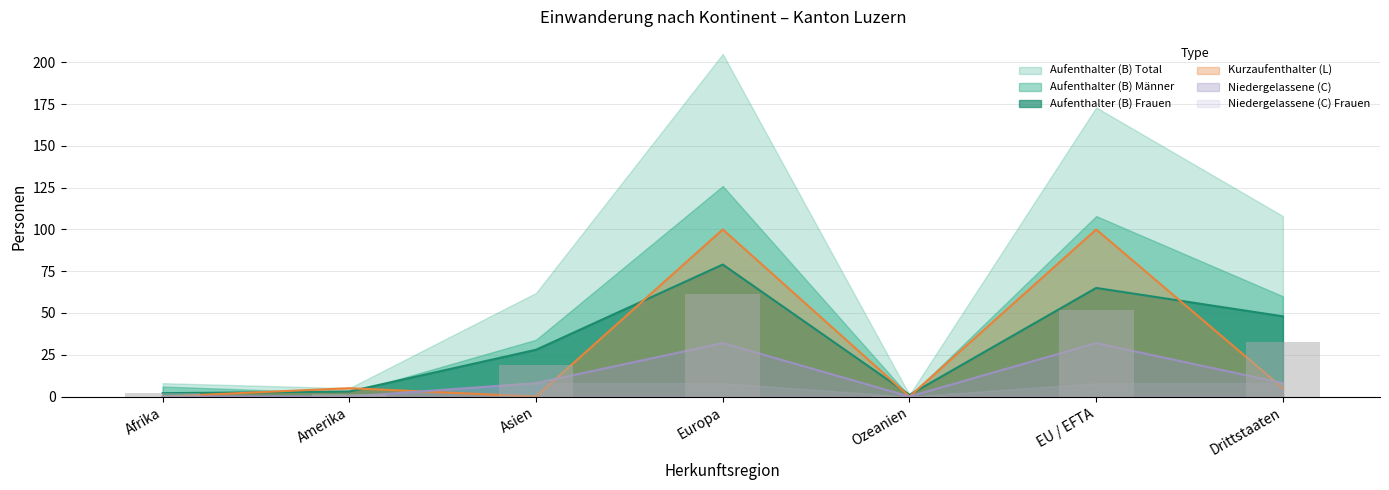

The value of Niedergelassene (C) Total at Drittstaaten is 8.0. True or false?

True